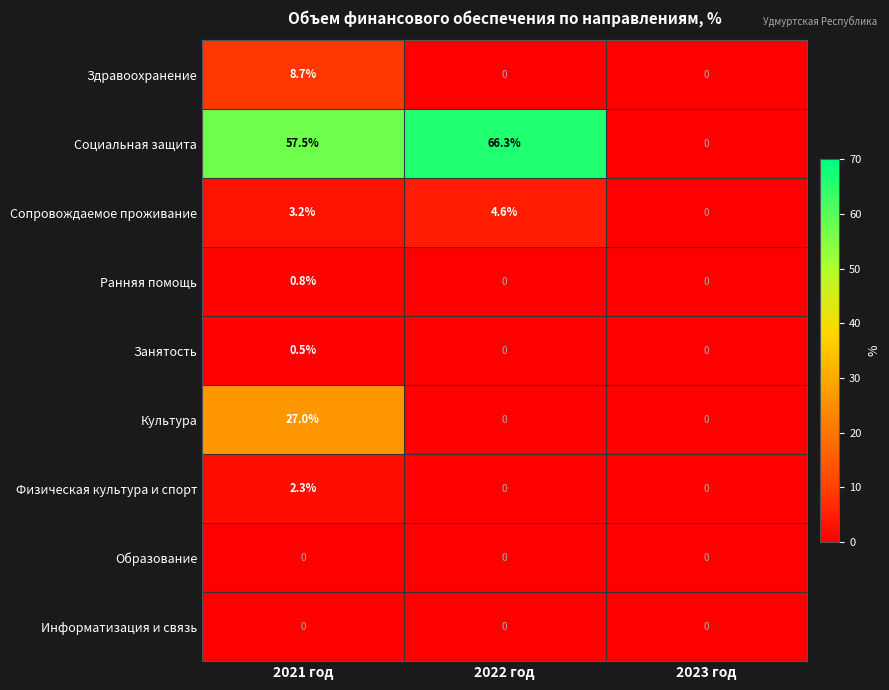

What is the difference between the second highest and minimum values in the Социальная защита series?

57.5